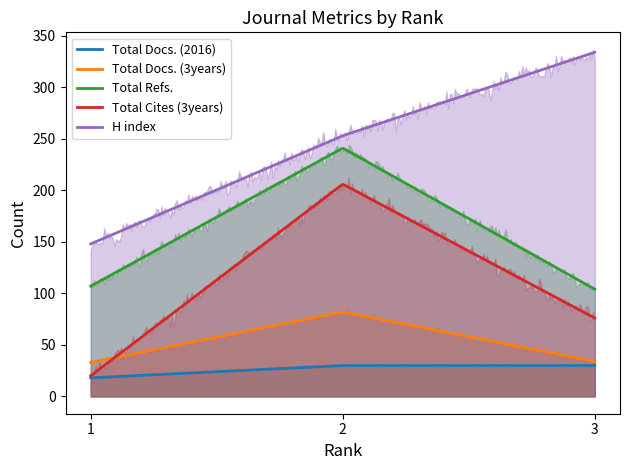

Which series has the largest total across all categories?

H index